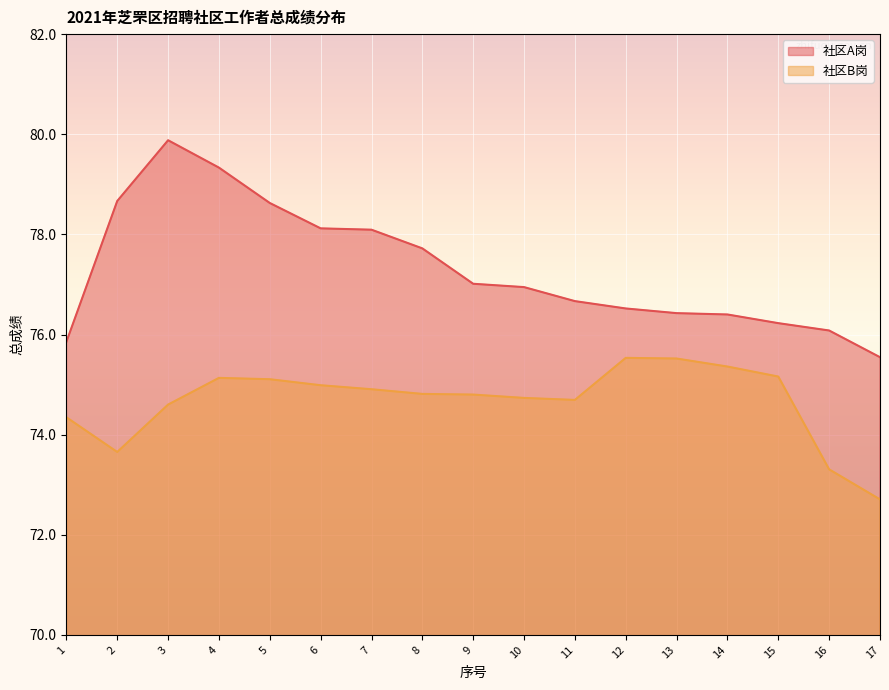

How many categories are shown in the chart?

17